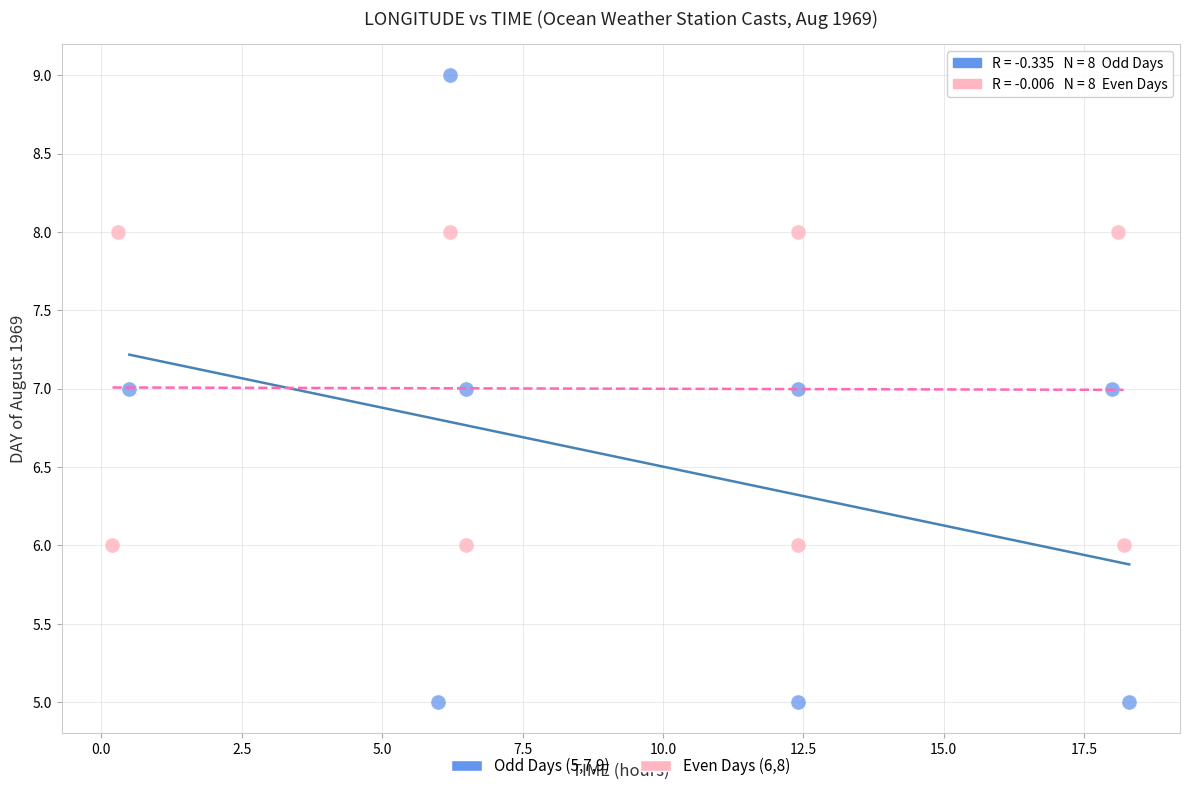

Which series reaches the maximum Y coordinate?

Odd Days (5,7,9)